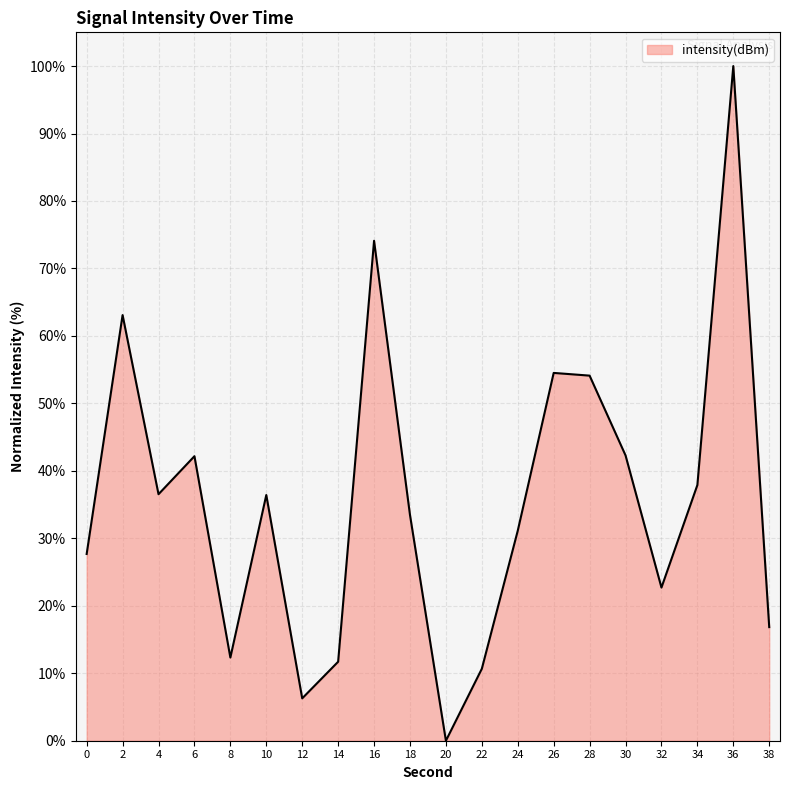

The value at 8 is 20.5. True or false?

False